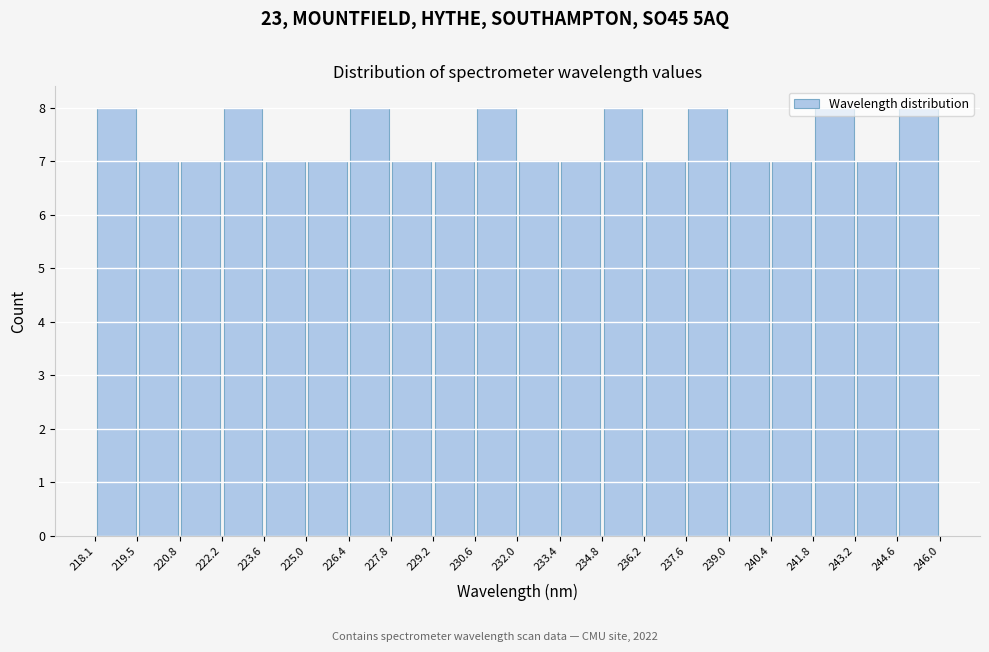

Reading left to right, list every bar in this chart as the range it spans on the x-axis followed by its height. The values are not printed on the chart, so give them approximately, as read against the axis.

218.1 to 219.5: 8
219.5 to 220.8: 7
220.8 to 222.2: 7
222.2 to 223.6: 8
223.6 to 225.0: 7
225.0 to 226.4: 7
226.4 to 227.8: 8
227.8 to 229.2: 7
229.2 to 230.6: 7
230.6 to 232.0: 8
232.0 to 233.4: 7
233.4 to 234.8: 7
234.8 to 236.2: 8
236.2 to 237.6: 7
237.6 to 239.0: 8
239.0 to 240.4: 7
240.4 to 241.8: 7
241.8 to 243.2: 8
243.2 to 244.6: 7
244.6 to 246.0: 8